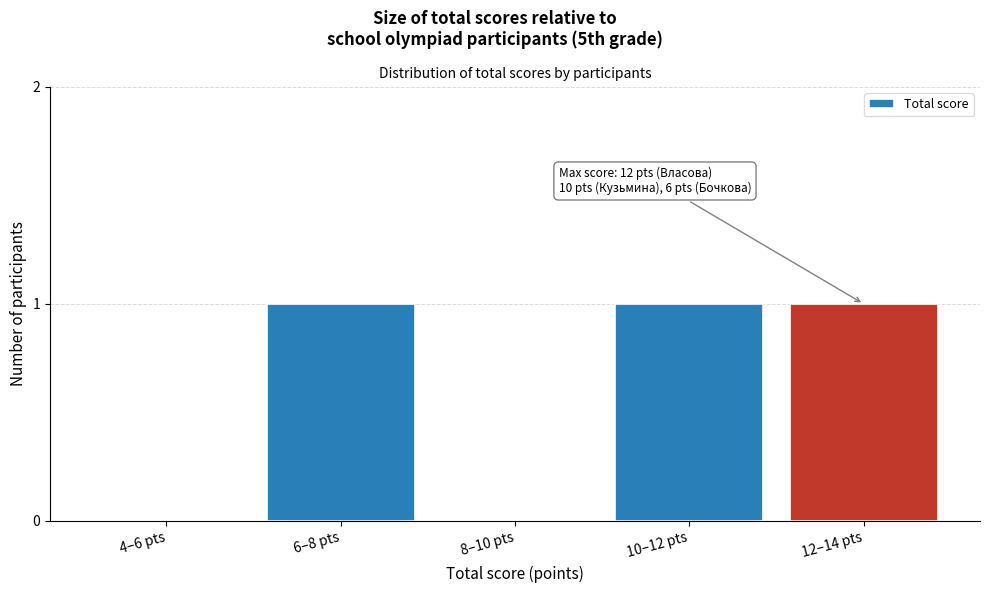

Reading left to right, transcribe all the data shown in this chart.

4–6 pts=0	6–8 pts=1	8–10 pts=0	10–12 pts=1	12–14 pts=1